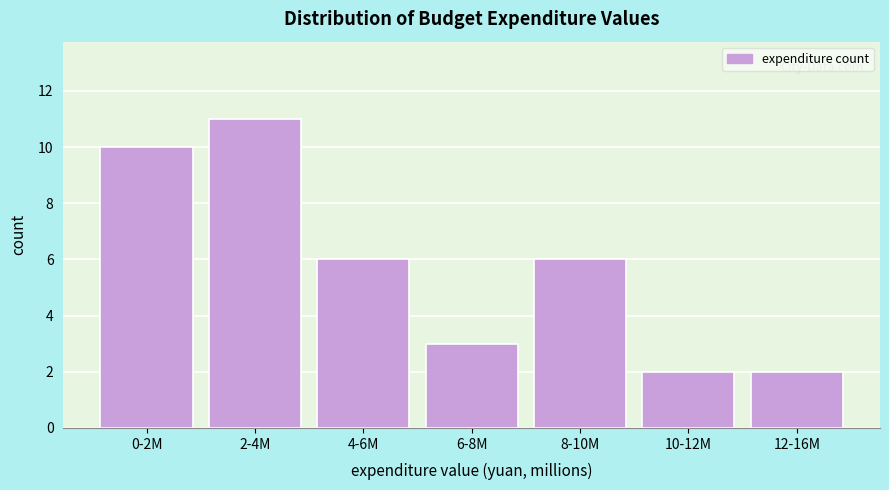

Reading right to left, extract all data points from this chart.

2	2	6	3	6	11	10